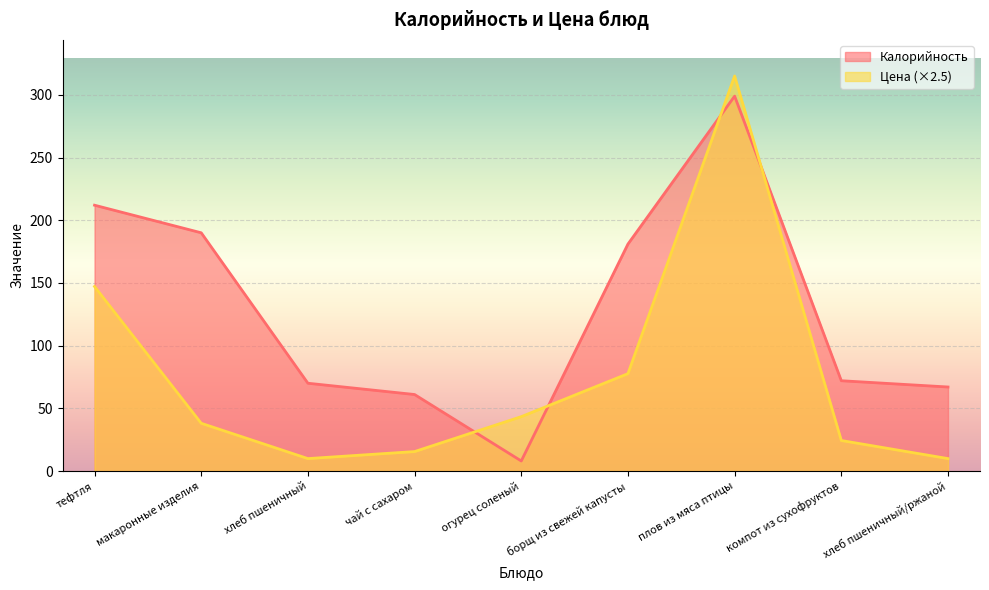

How many data points in Цена are above 38?

5